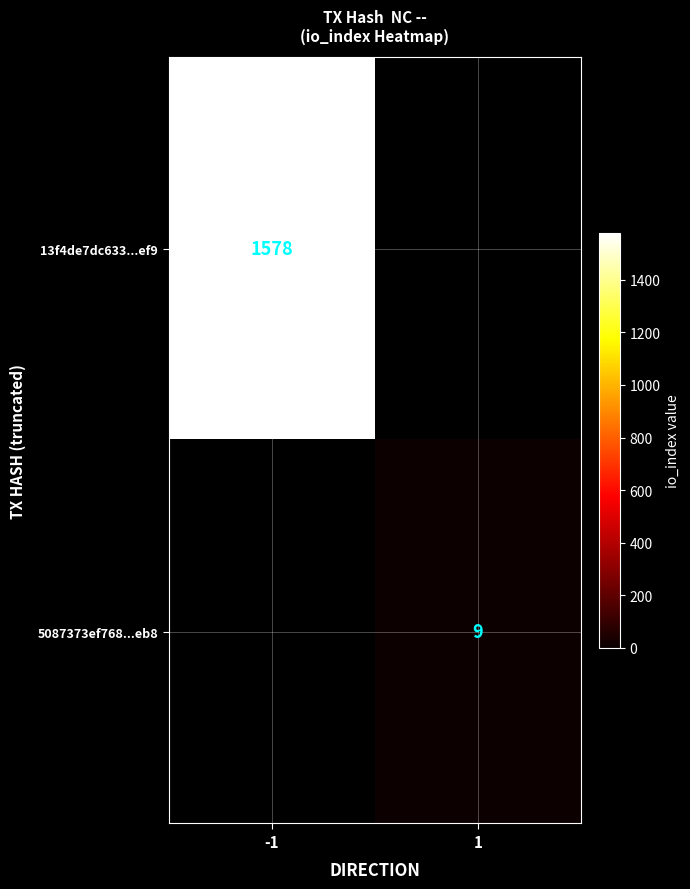

The value of 5087373ef768...eb8 at 1 is 9. True or false?

True